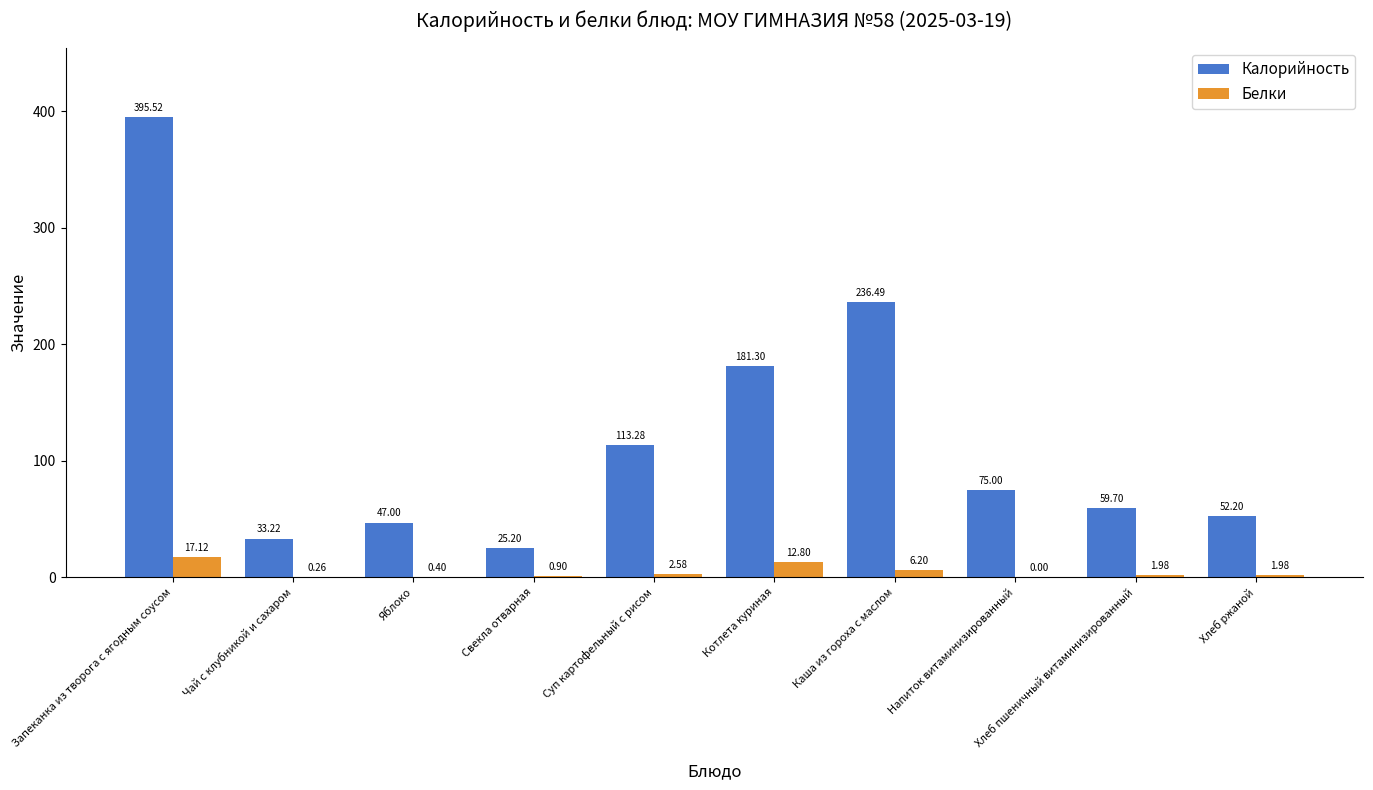

Where is Белки nearest to the value 8?

Каша из гороха с маслом